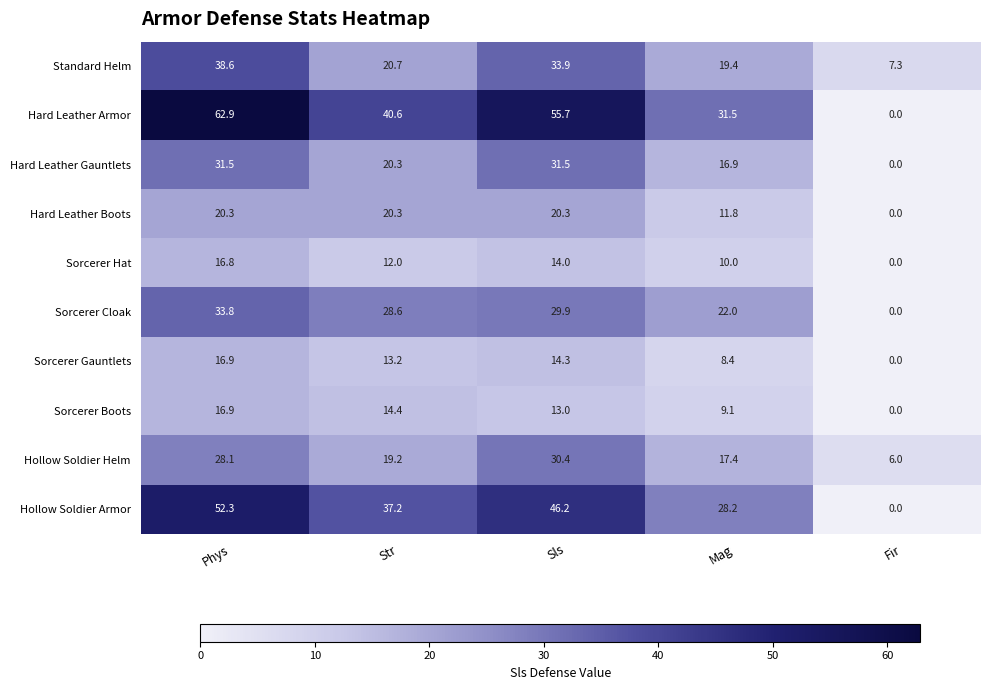

Is it true that Hollow Soldier Armor equals 22.4 at Phys?

False